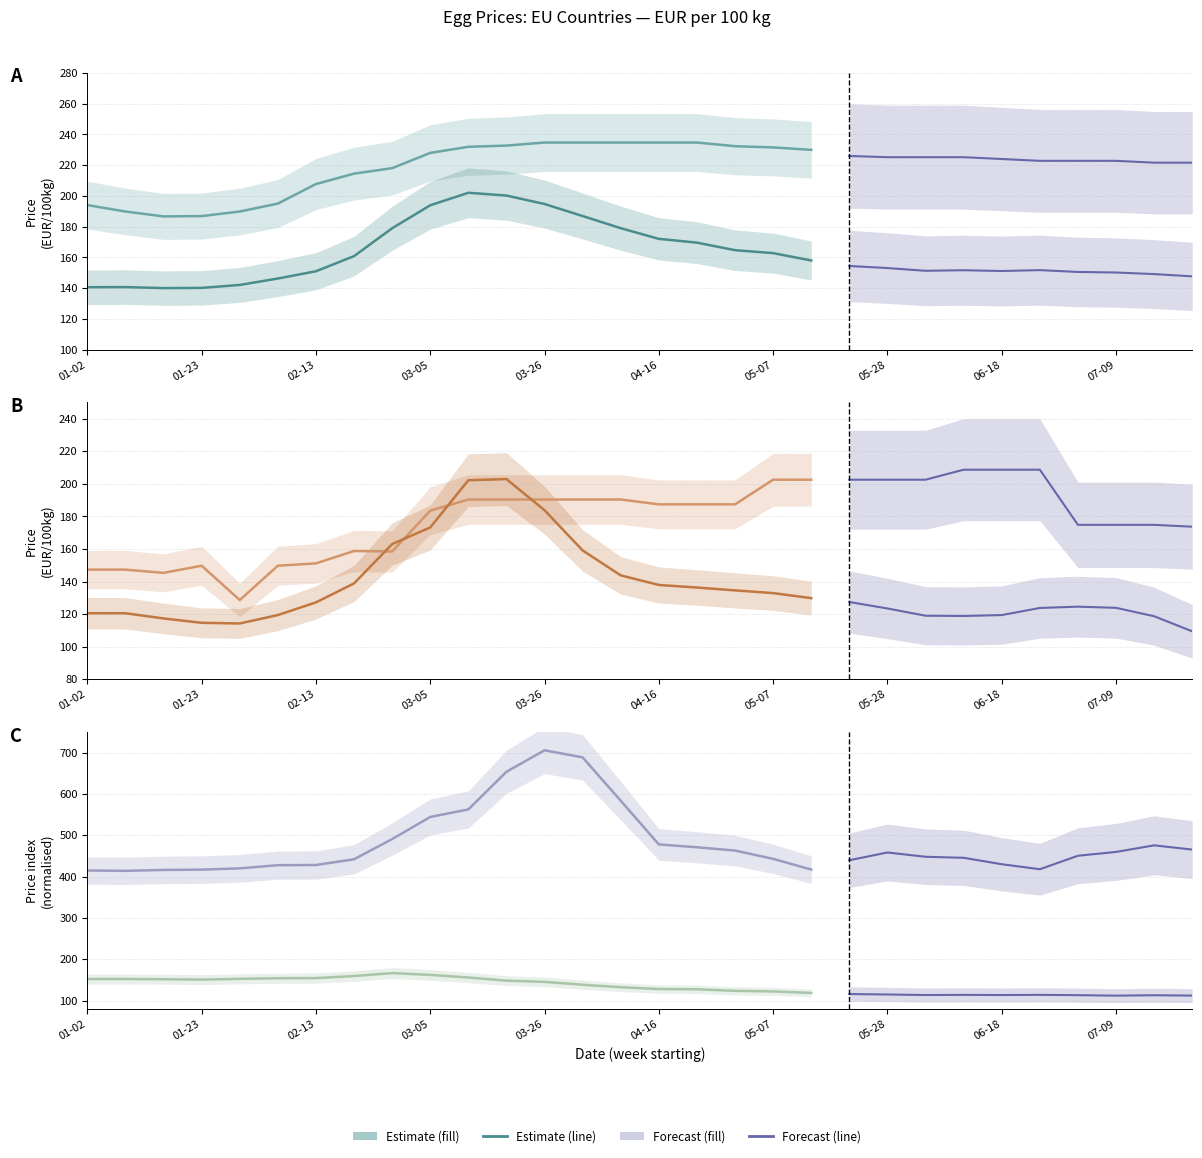

At how many categories does at least one series exceed 674?

2